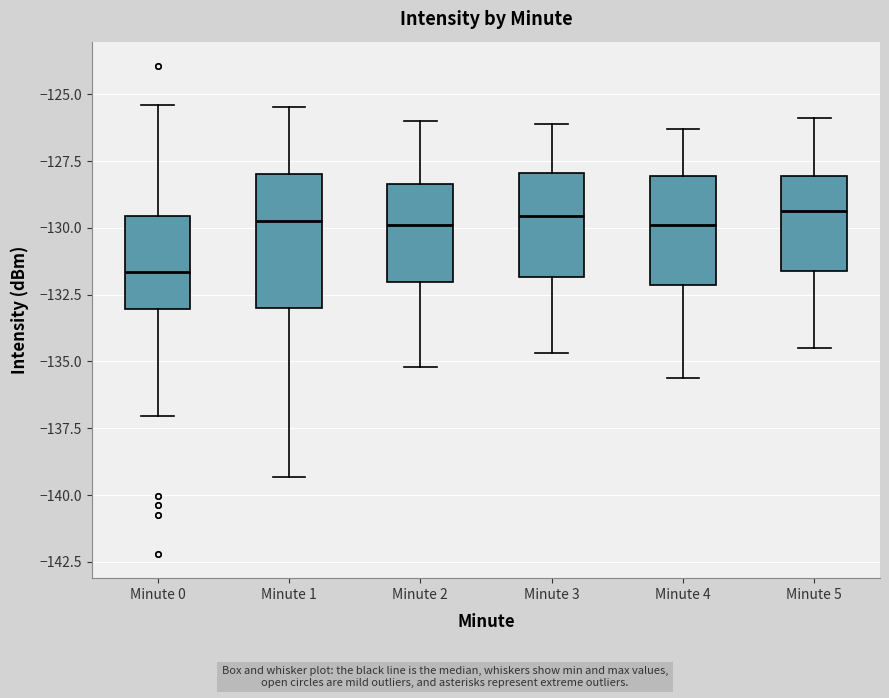

Reading left to right, read every box against the y-axis: the position of its median line, the range the box covers, and the ends of its whiskers. The values are not printed on the chart, so give them approximately, as read against the axis.

Minute 0: median -131.5, box -133.0 to -129.5, whiskers -137.0 to -125.5
Minute 1: median -129.5, box -133.0 to -128.0, whiskers -139.5 to -125.5
Minute 2: median -130.0, box -132.0 to -128.5, whiskers -135.0 to -126.0
Minute 3: median -129.5, box -132.0 to -128.0, whiskers -134.5 to -126.0
Minute 4: median -130.0, box -132.0 to -128.0, whiskers -135.5 to -126.5
Minute 5: median -129.5, box -131.5 to -128.0, whiskers -134.5 to -126.0